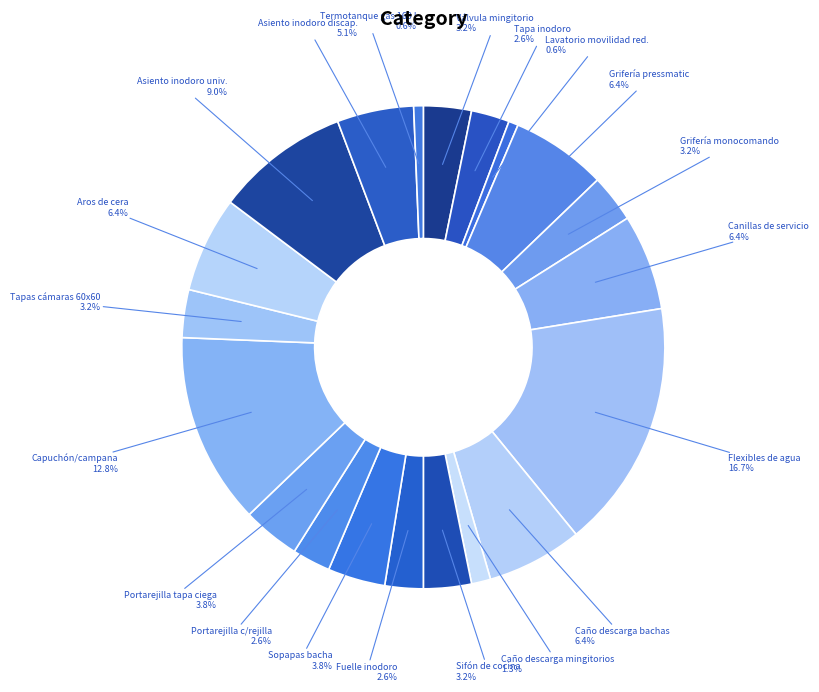

Is there any slice that represents more than half of the pie?

No